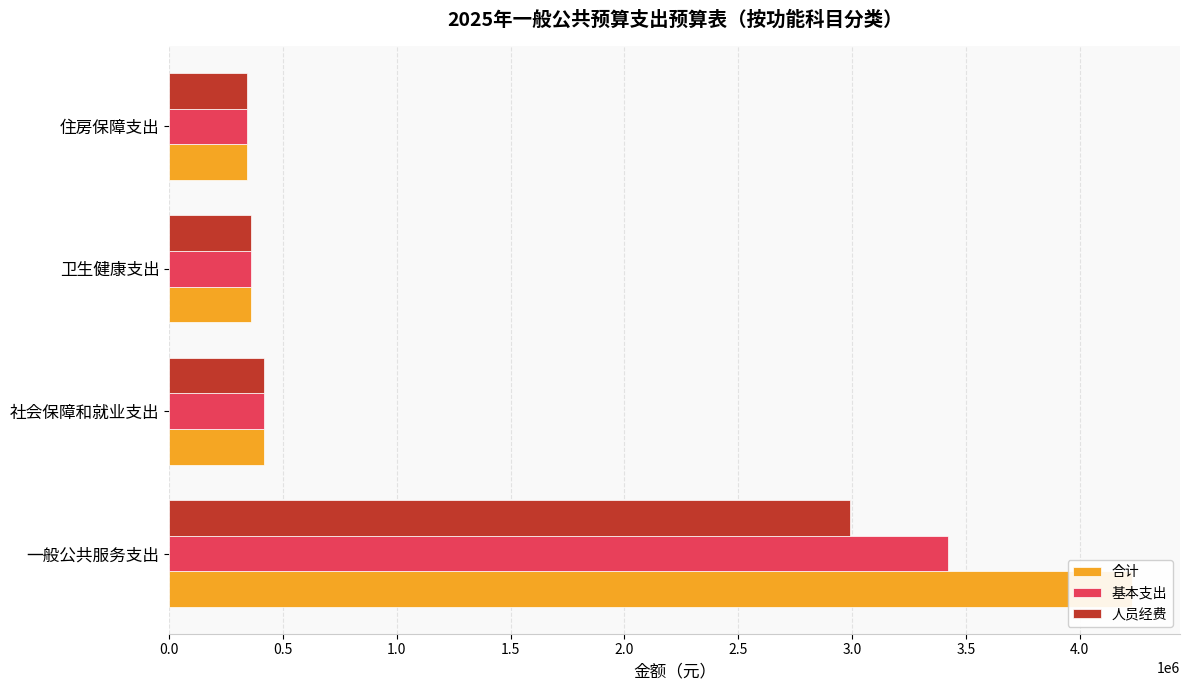

Rank the series at 一般公共服务支出 from highest to lowest value.

合计, 基本支出, 人员经费